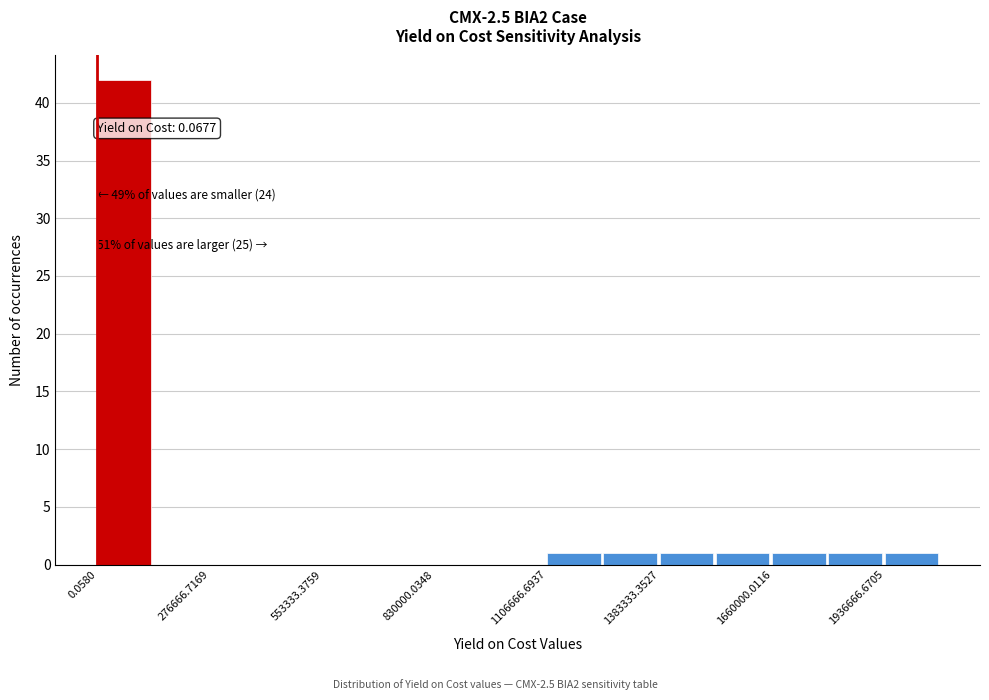

Read against the x-axis, roughly where is the centre of the tallest bar?

50000